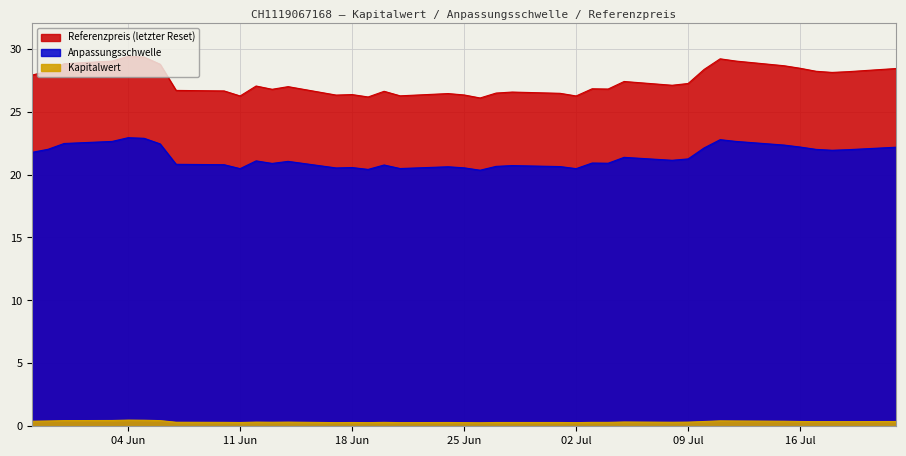

True or false: Referenzpreis (letzter Reset) and Kapitalwert cross at least once.

False